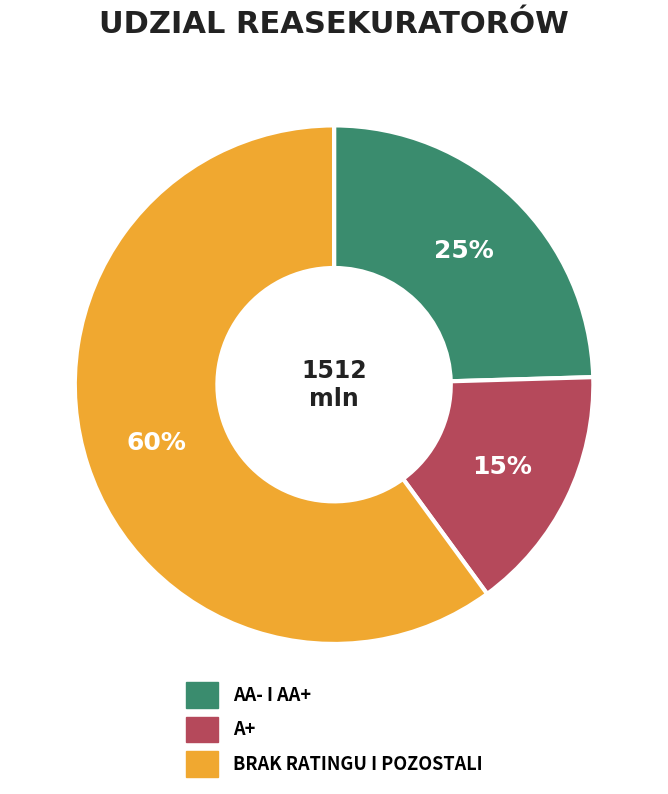

To the nearest percent, what is the average slice percentage?

33%